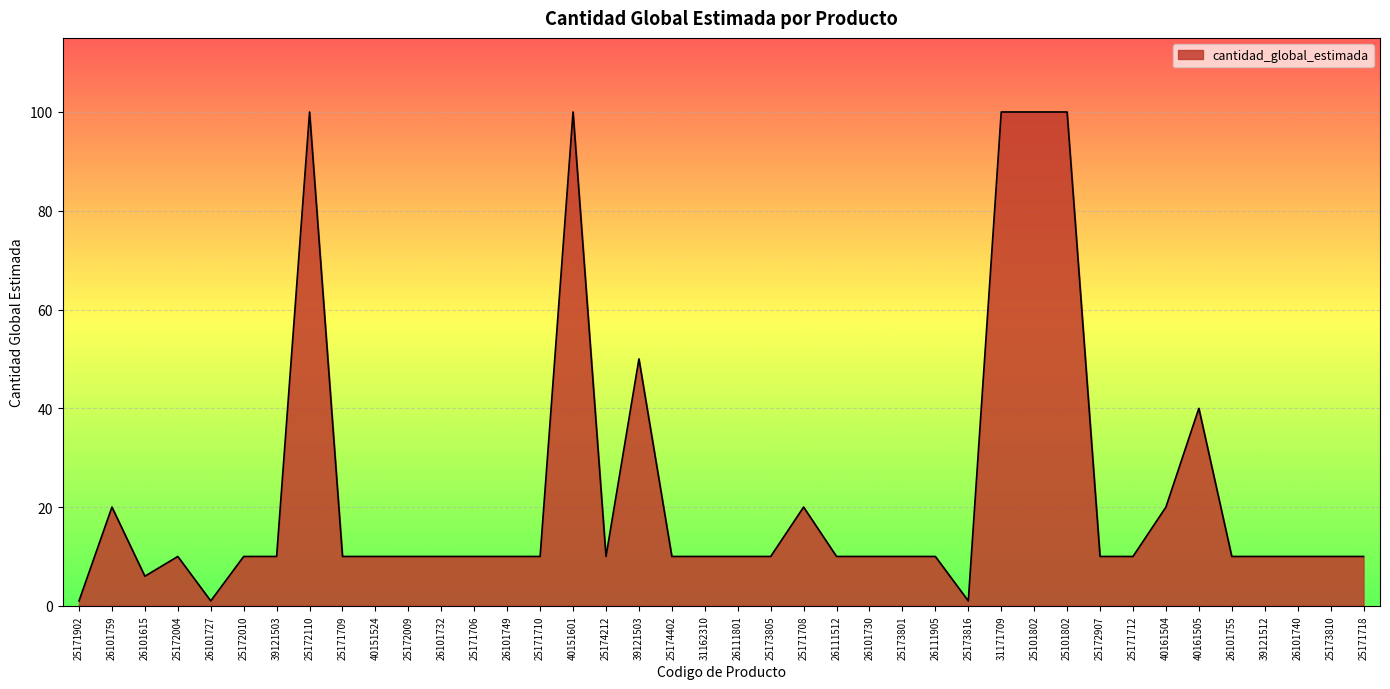

Where does the data first go above 10?

26101759